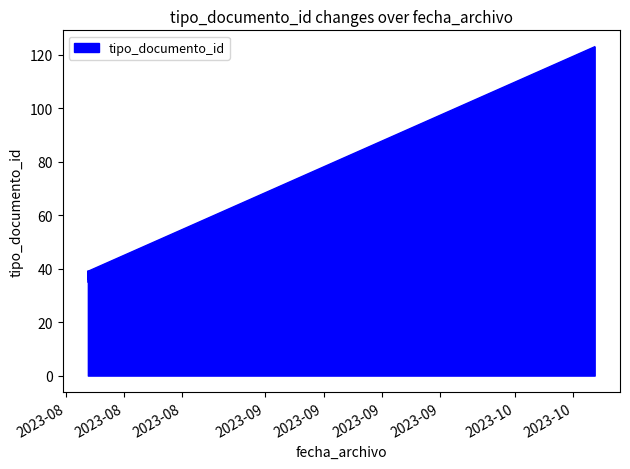

How many interior local peaks (higher than both neighbors) does the data have?

2